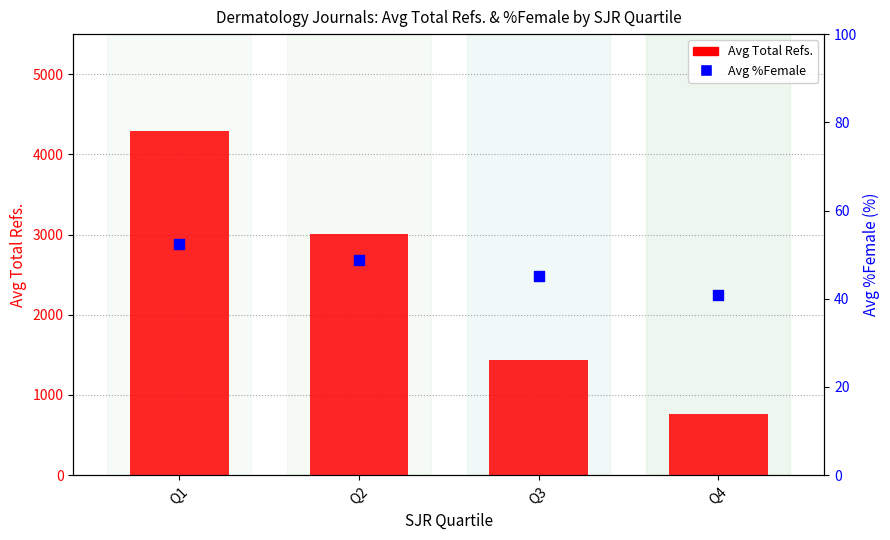

What are all the series names shown in the legend?

Avg Total Refs., Avg %Female